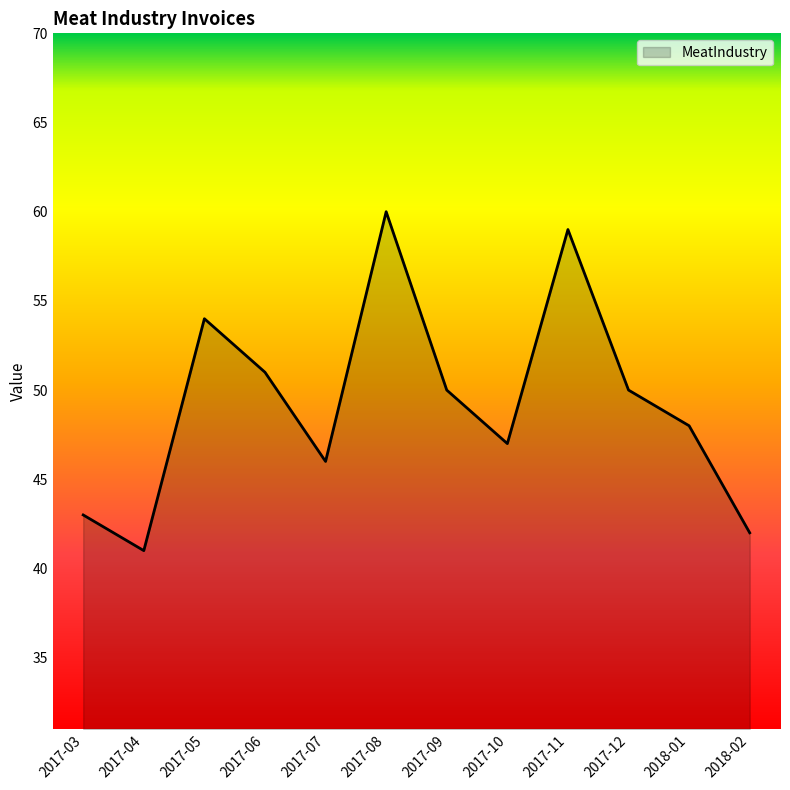

What is the difference between the maximum and minimum values?

19